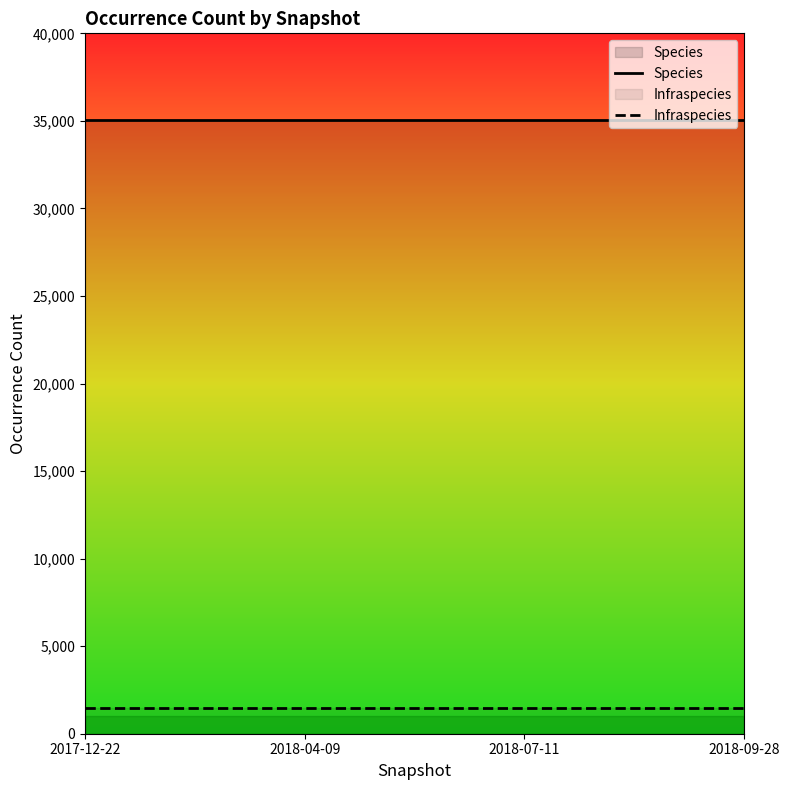

Is the value of Infraspecies at 2018-07-11 greater than the value of Species at 2017-12-22?

No